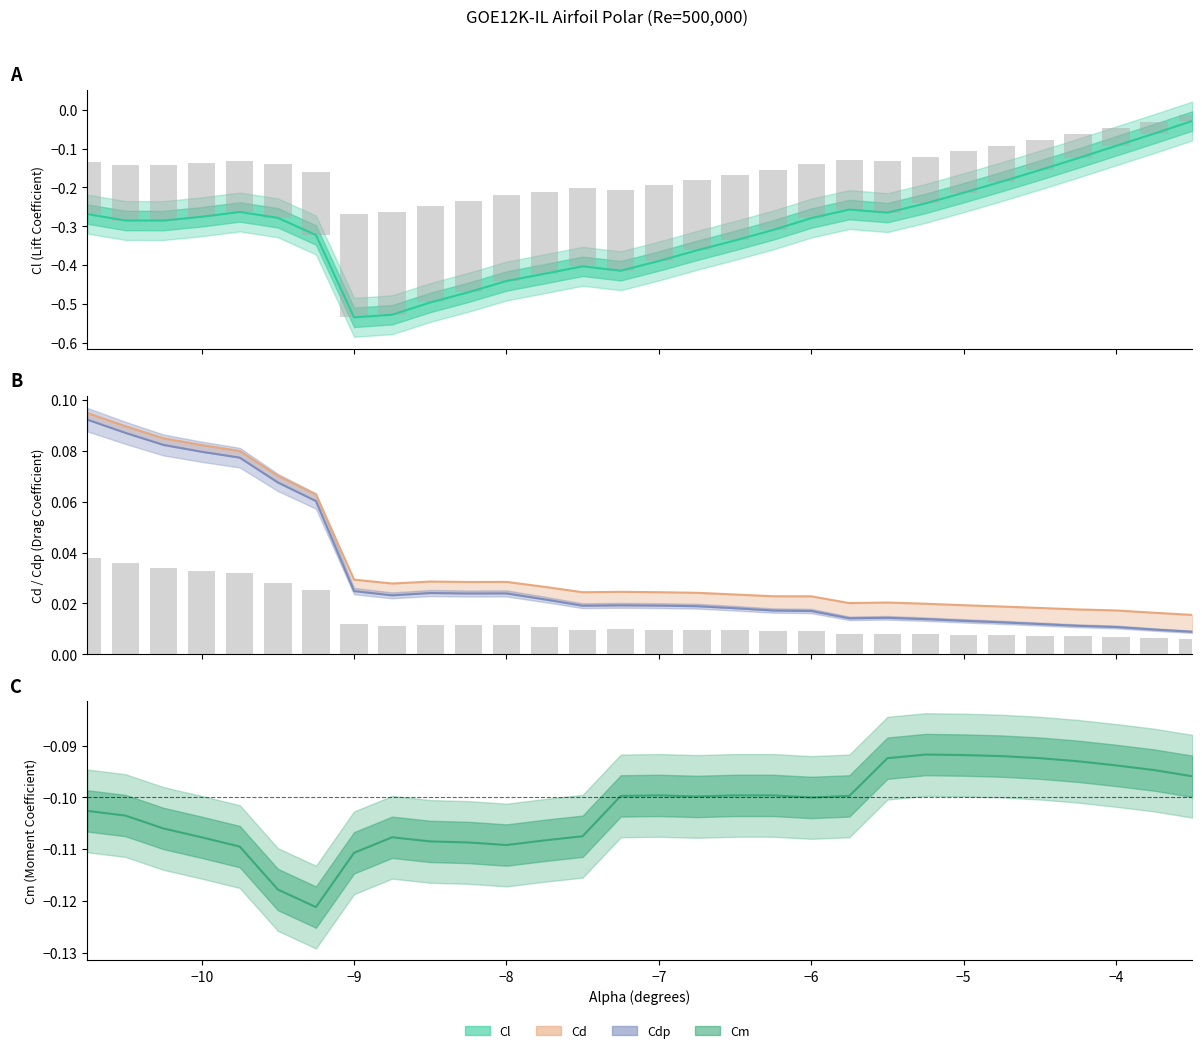

The Cd series shows 0.0 at -6.25. True or false?

True